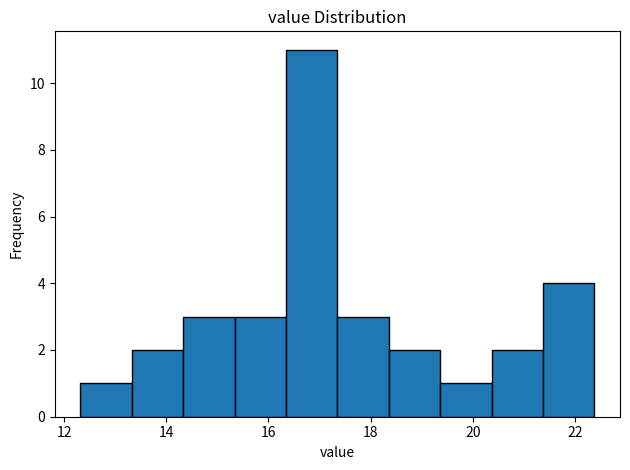

Over which range of the x-axis is the bar tallest?

16.4 to 17.4